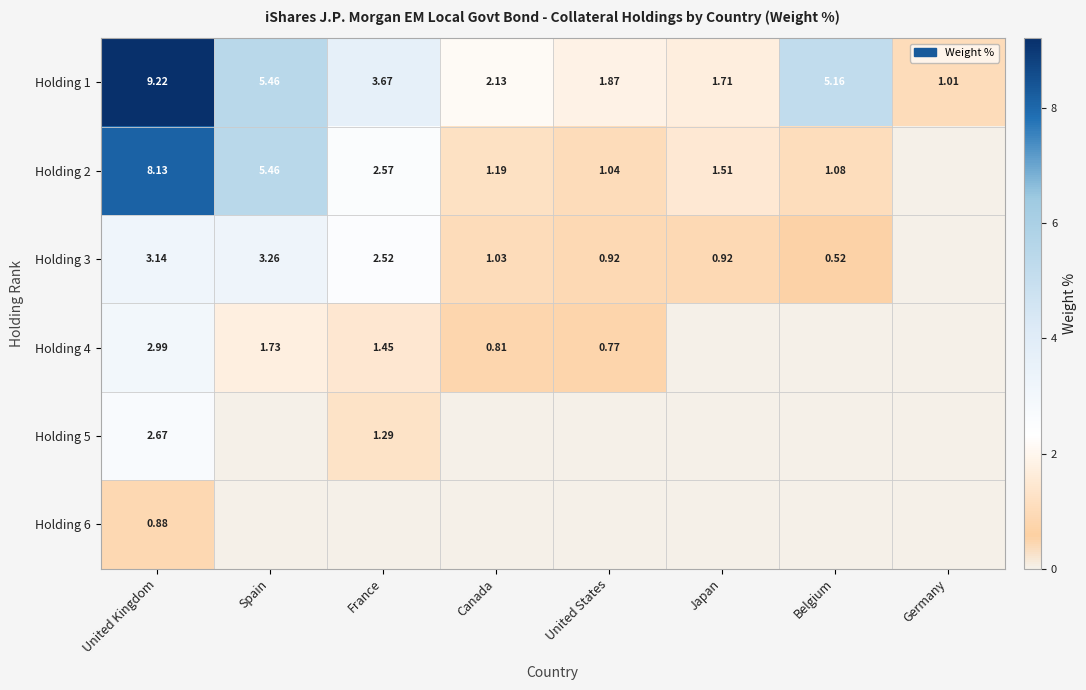

What is the difference between the maximum and minimum values in the Holding 1 series?

8.2